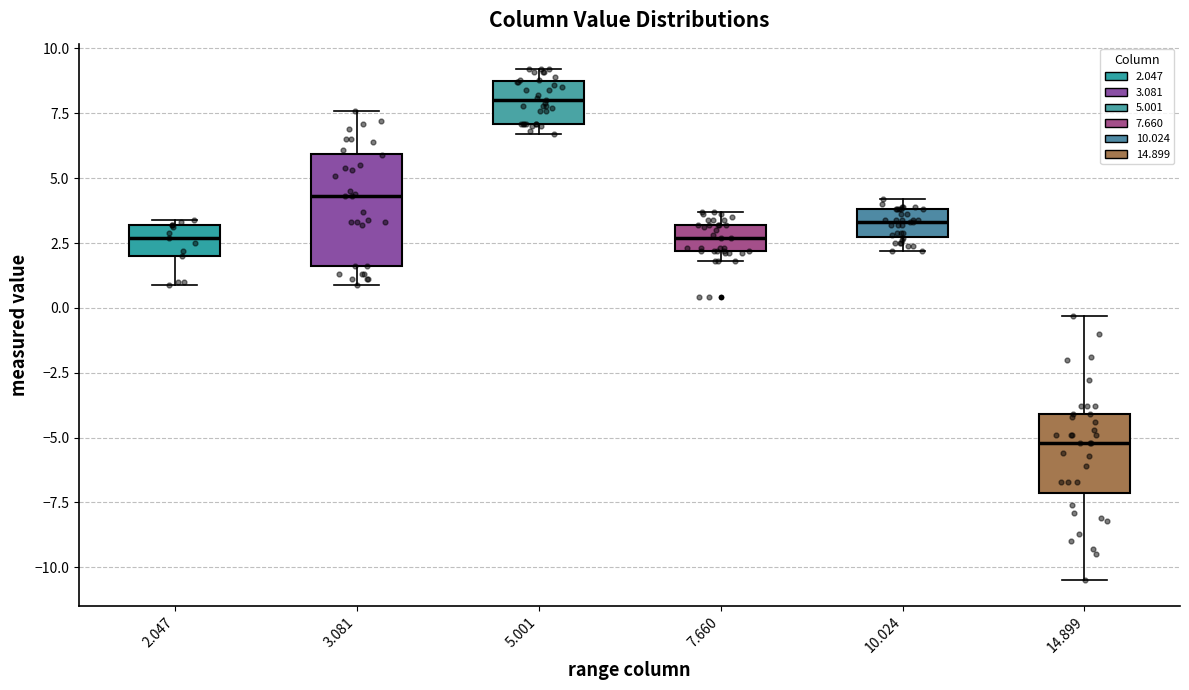

Which box is the tallest, from its lower edge to its upper edge?

3.081